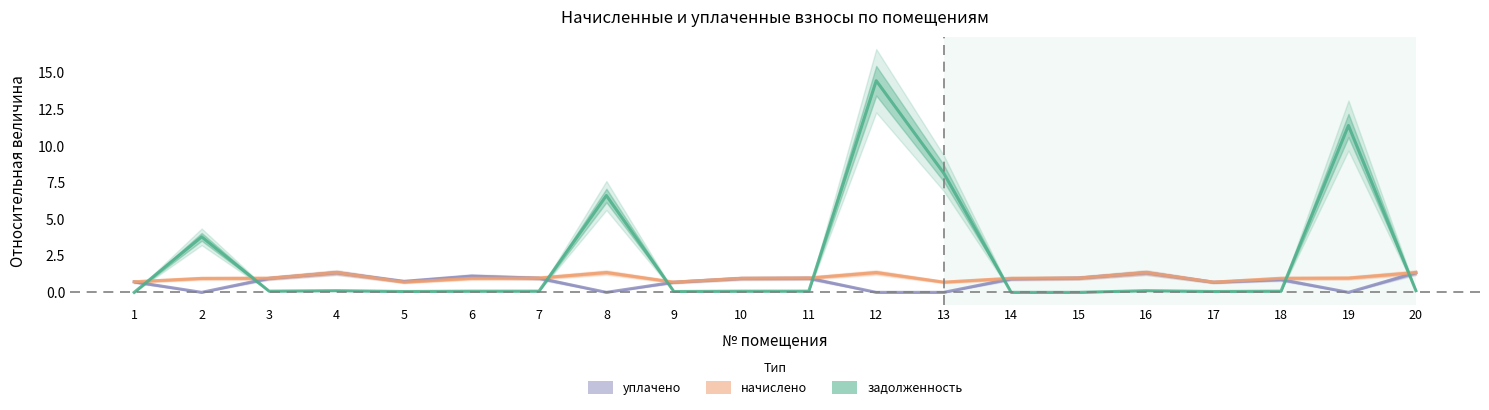

At which category is the sum across all series the highest?

12